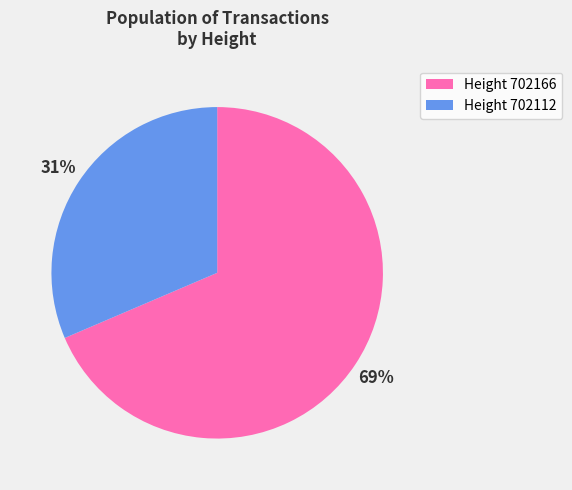

To the nearest percent, what is the average slice percentage?

50%